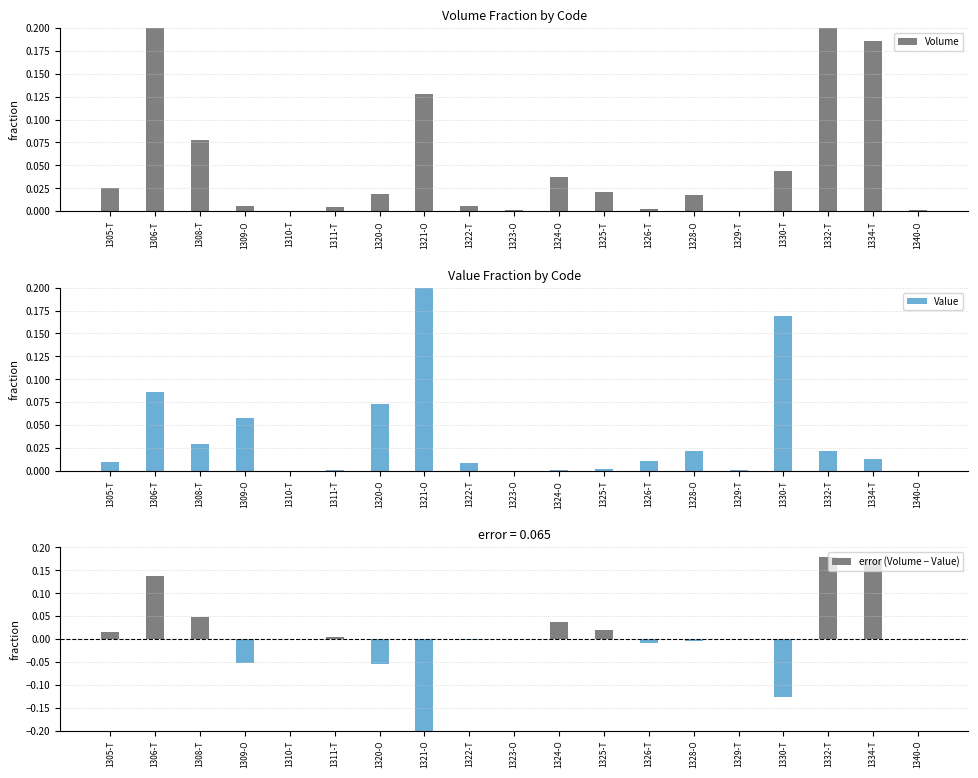

The value of error (Volume − Value) at 1306-T is 0.1. True or false?

False